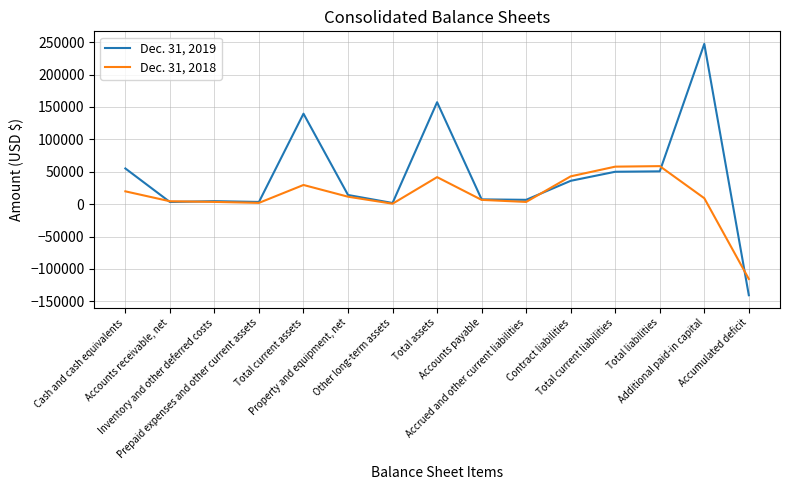

What is the difference between the Dec. 31, 2018 values at Total current liabilities and Total current assets?

28291